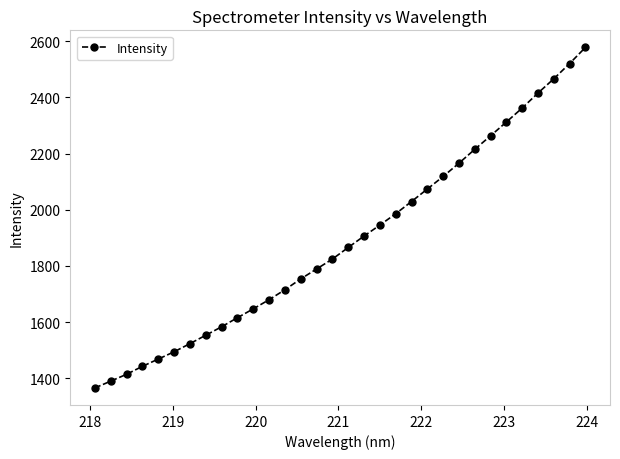

What is the value of the 2nd point from the left?

1389.9